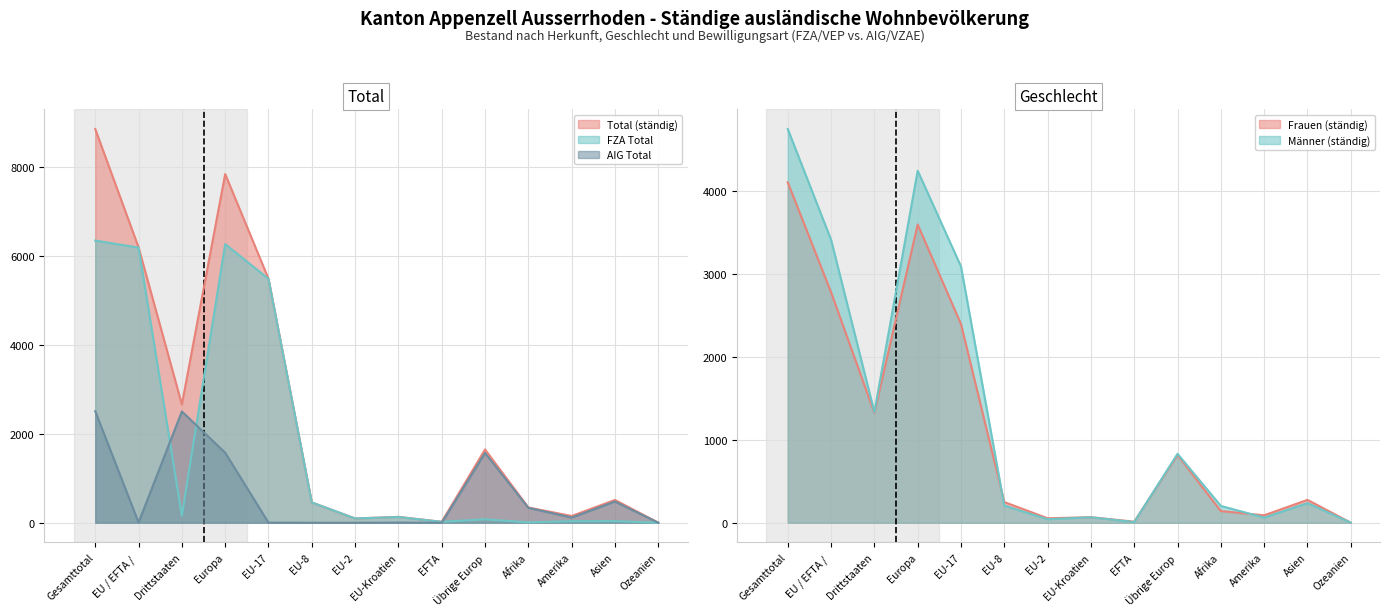

The AIG Total series shows 117 at Amerika. True or false?

True